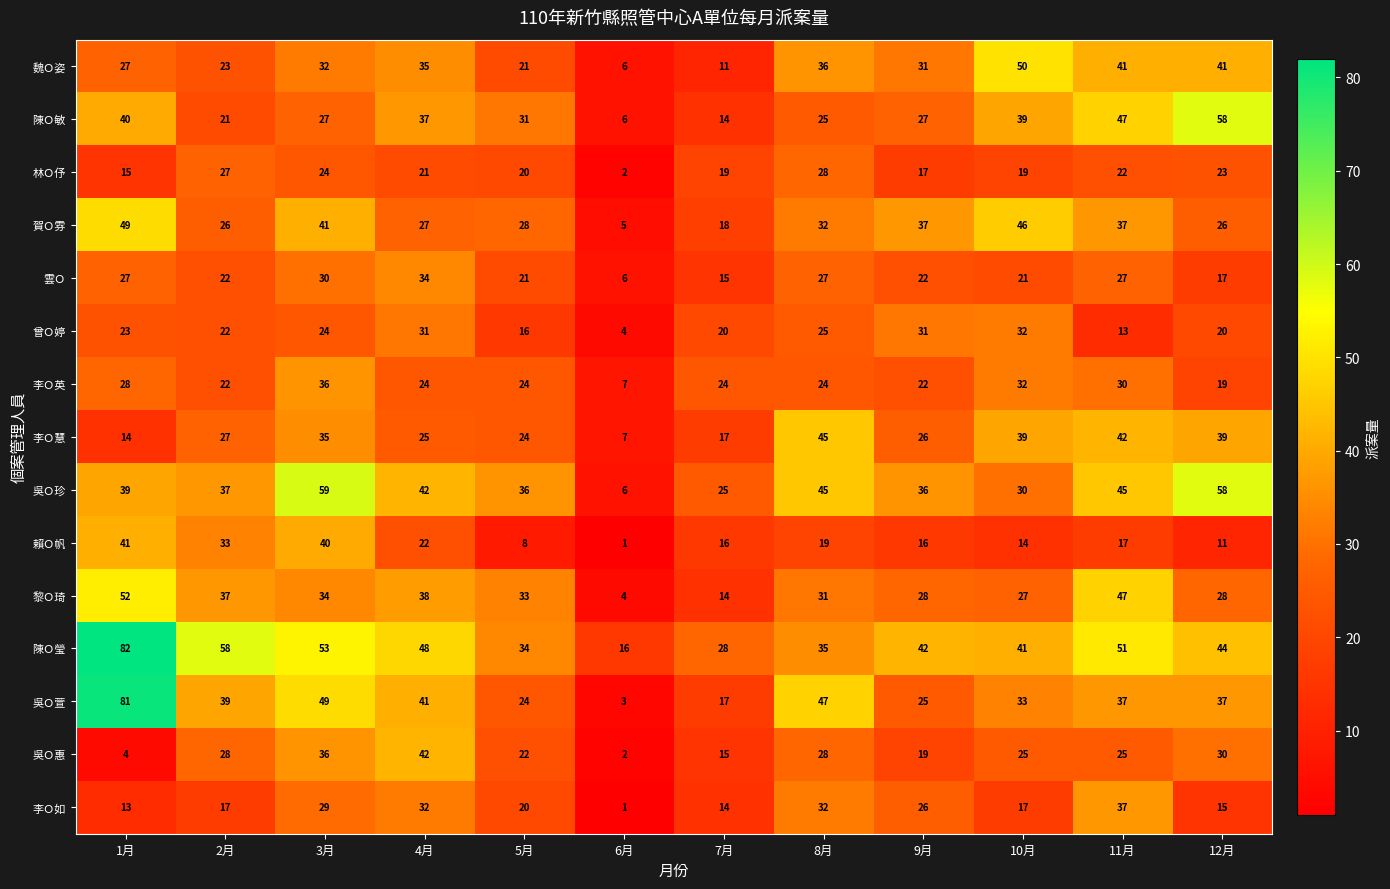

The 李Ｏ英 series shows 24 at 7月. True or false?

True